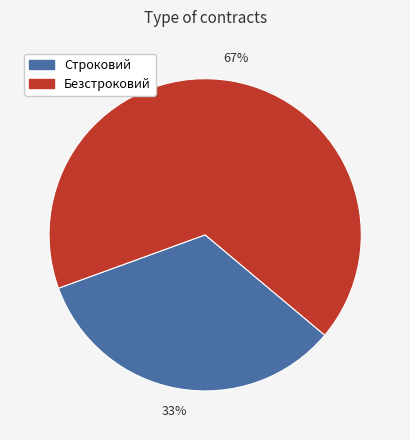

Is it true that Безстроковий is 67% of the pie?

True